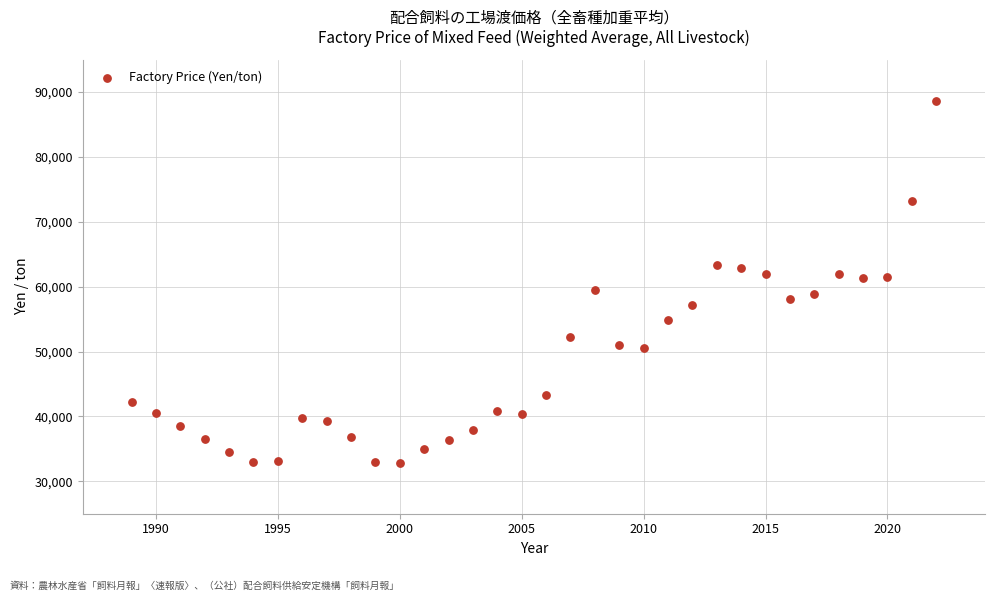

What is the range of Y values (max minus min)?

55807